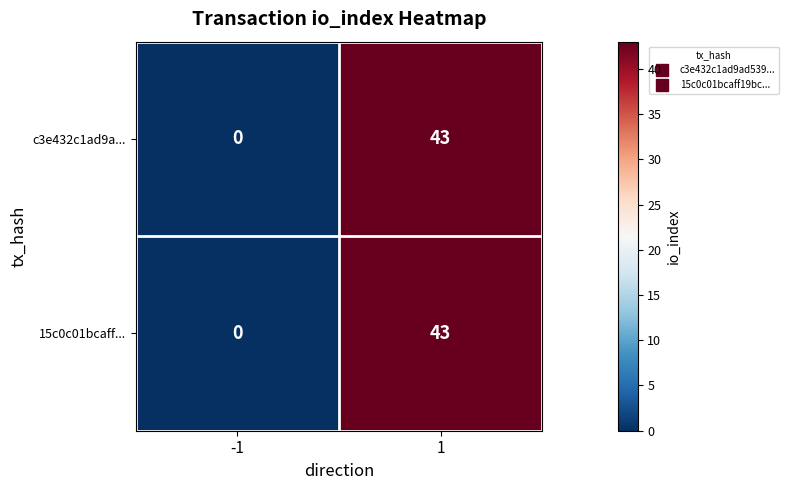

What value does the 15c0c01bcaff... series have at 1?

43